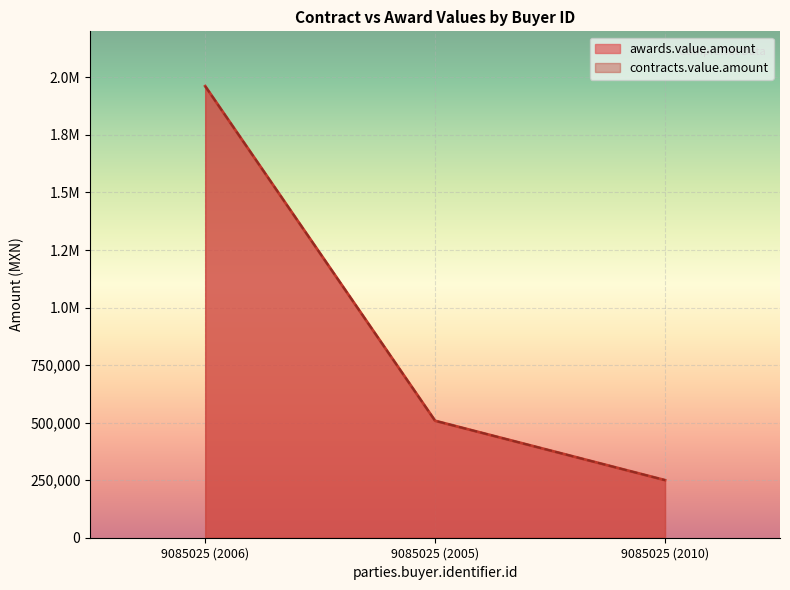

What is the total value across all series at 9085025 (2010)?

500267.5